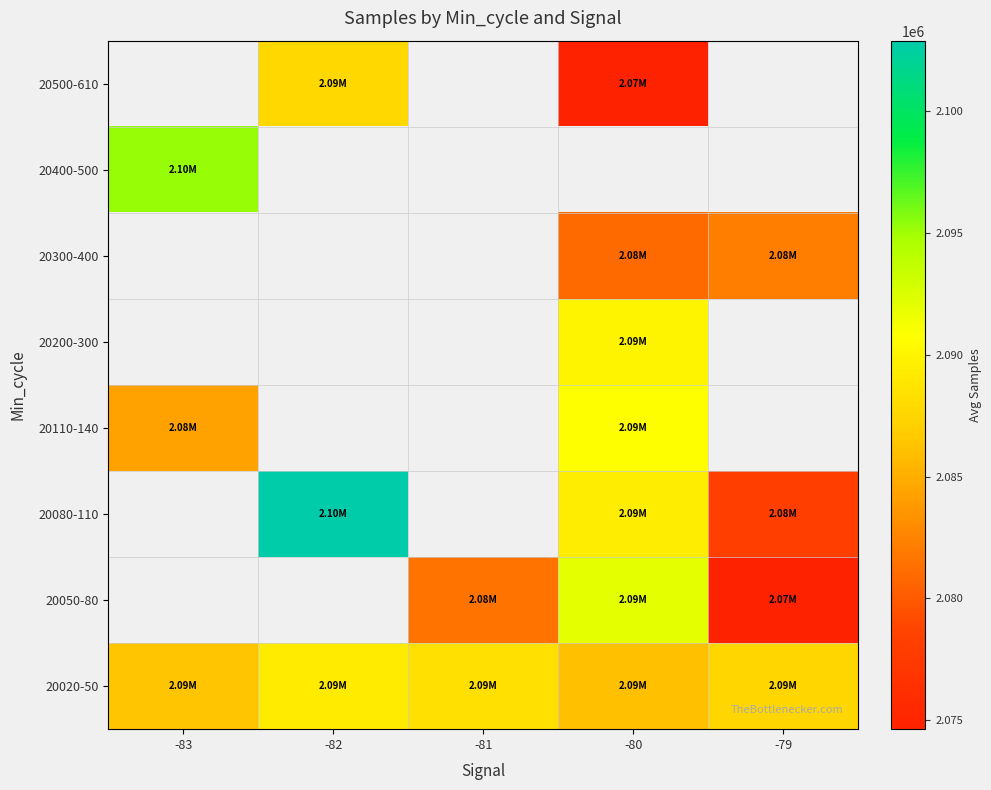

Where is 20400-500 nearest to the value 2095249?

-83